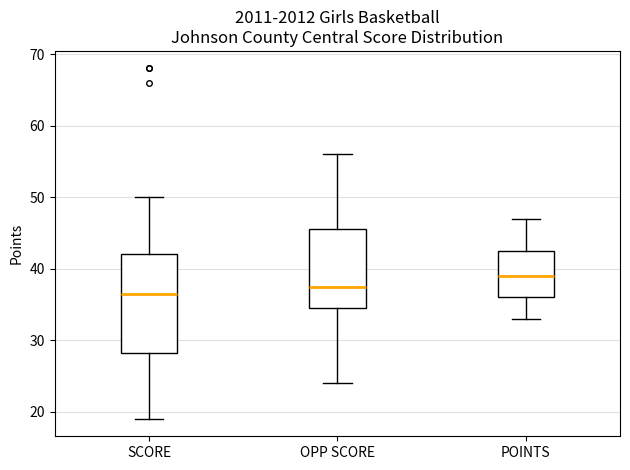

Reading left to right, transcribe this box plot: for each box, give where its median line is, the range the box spans, and where its two whiskers end, as read against the y-axis. The values are not printed on the chart, so give them approximately, as read against the axis.

SCORE: median 37, box 28 to 42, whiskers 19 to 50
OPP SCORE: median 38, box 35 to 46, whiskers 24 to 56
POINTS: median 39, box 36 to 43, whiskers 33 to 47